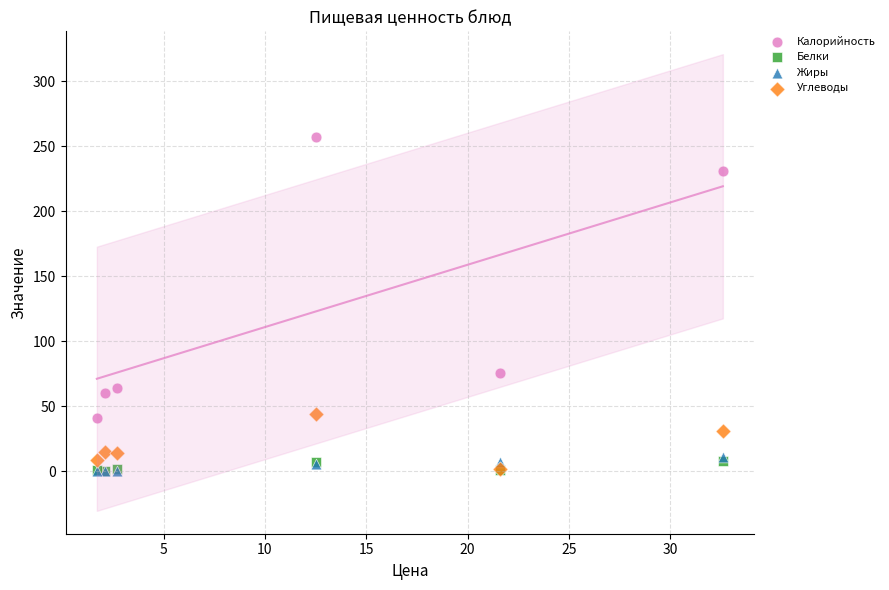

Which series reaches the maximum Y coordinate?

Калорийность